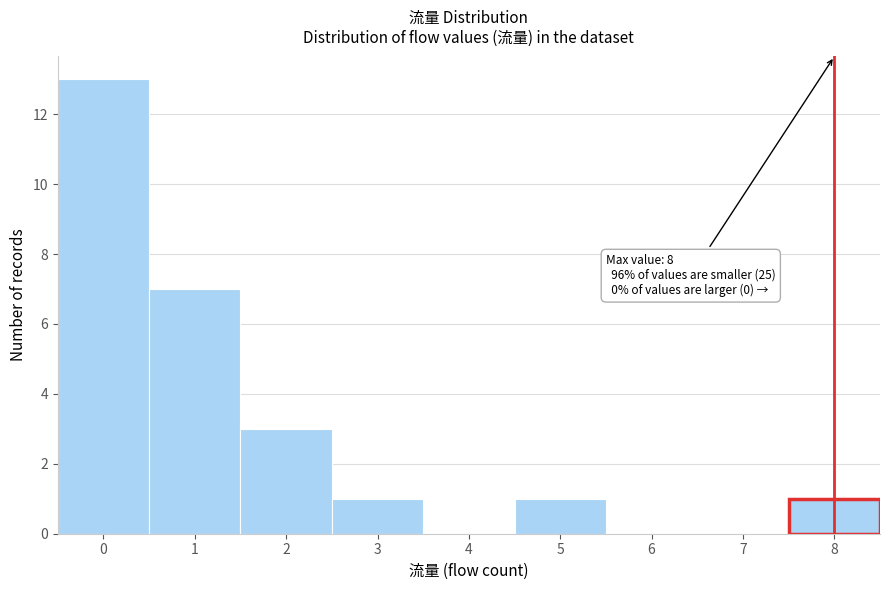

Over which range of the x-axis is the bar tallest?

-0.5 to 0.5